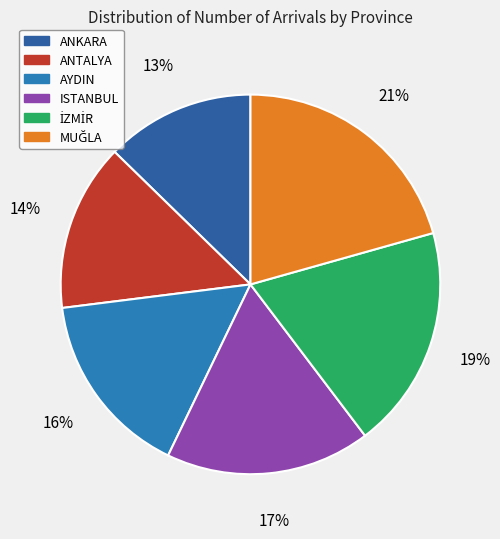

To the nearest percent, what is the combined percentage of ANKARA and MUĞLA?

33%